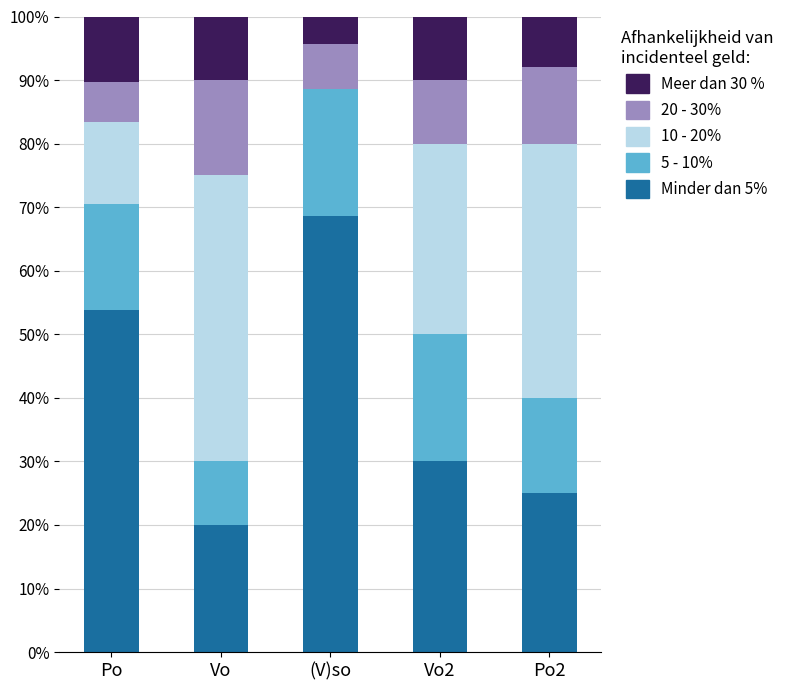

What is the total value across all series at Vo2?

100.0